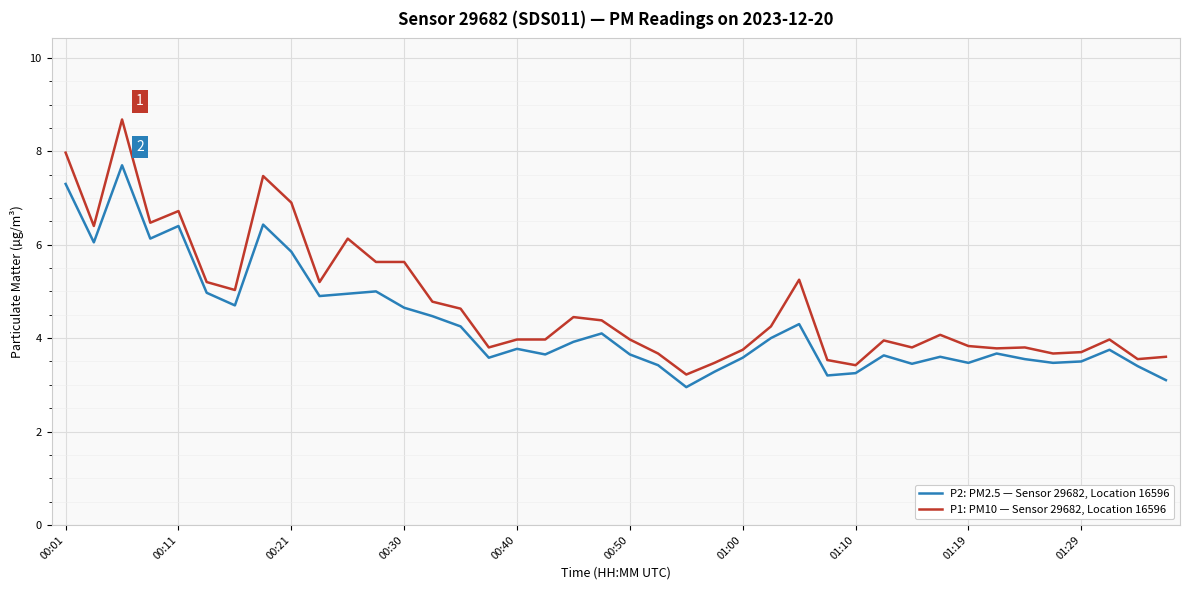

What are all the series names shown in the legend?

P2: PM2.5 — Sensor 29682, Location 16596, P1: PM10 — Sensor 29682, Location 16596